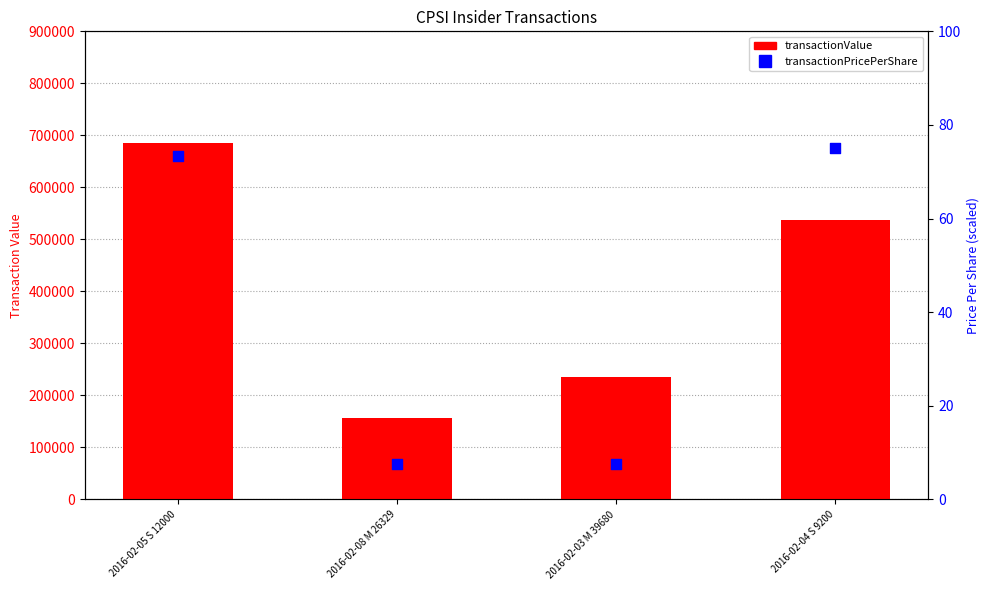

What is the total value across all series at 2016-02-08 M 26329?

156401.6